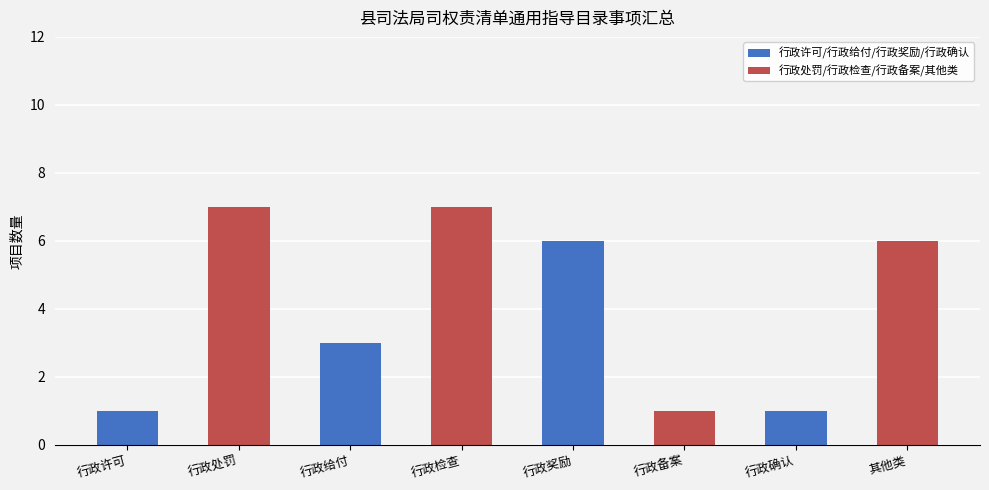

Rank the series by their maximum value, from lowest to highest.

行政许可/行政给付/行政奖励/行政确认, 行政处罚/行政检查/行政备案/其他类